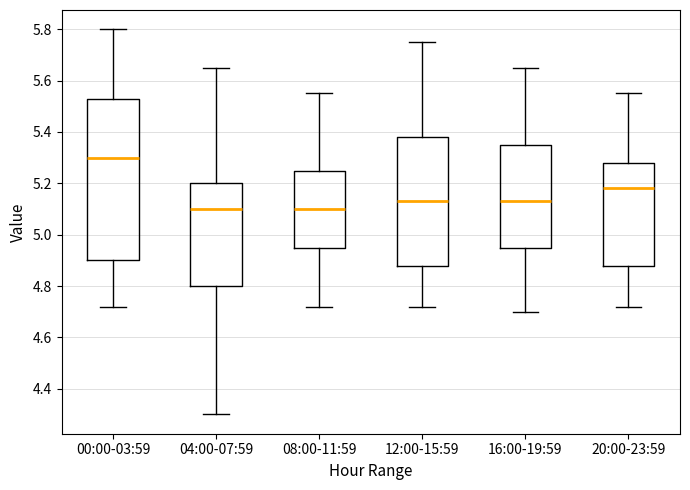

Which box is the tallest, from its lower edge to its upper edge?

00:00-03:59